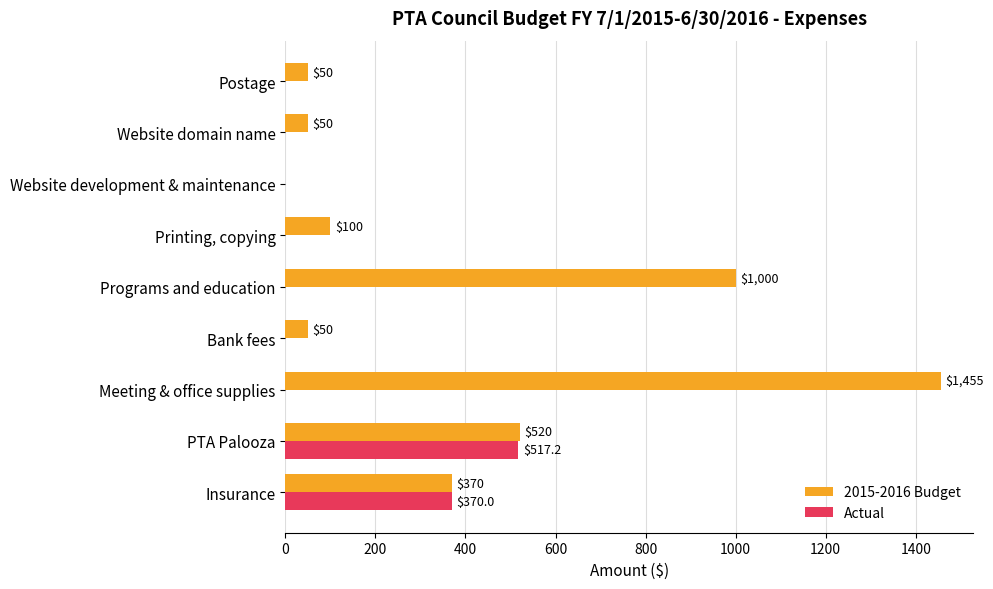

What is the sum of all 2015-2016 Budget values?

3595.0